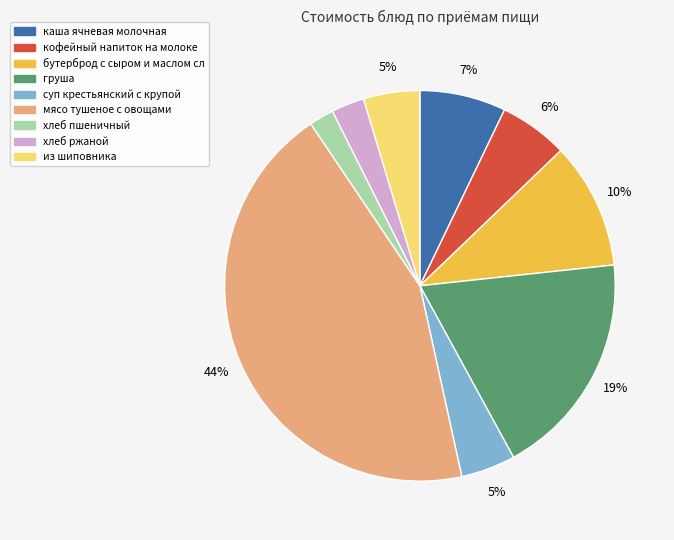

To the nearest percent, what is the combined percentage of из шиповника and каша ячневая молочная?

12%